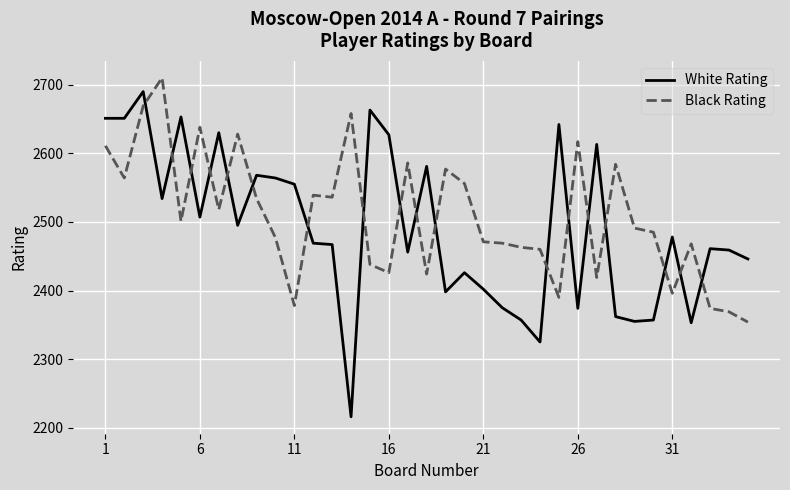

After their last crossing, which series has the higher values: Black Rating or White Rating?

White Rating